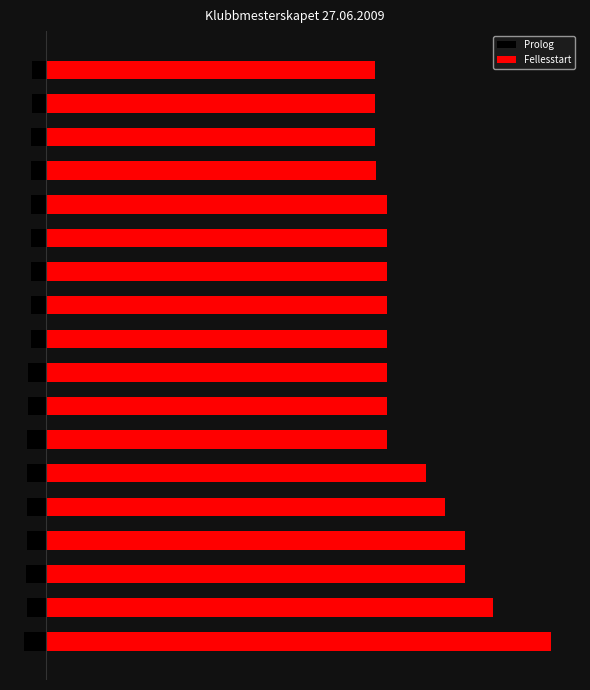

Is the value of Prolog at 11 greater than the value of Fellesstart at 2?

No